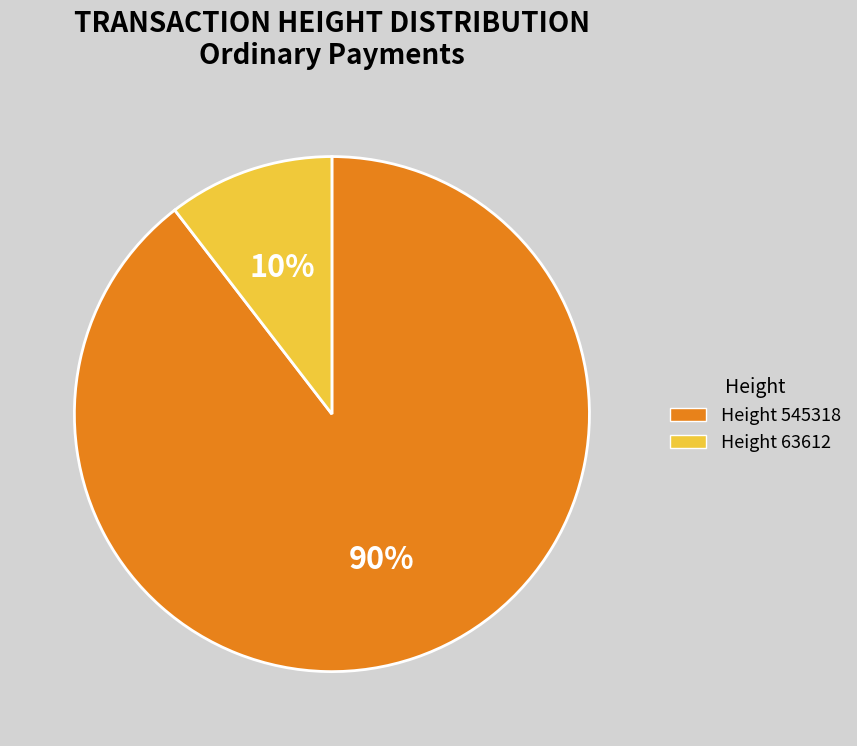

To the nearest percent, what is the average slice percentage?

50%